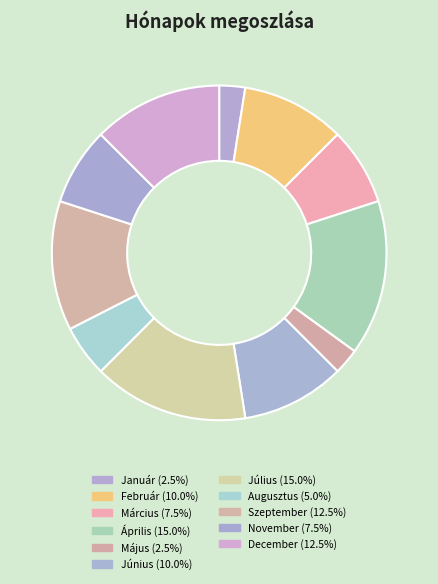

How many slices are in this pie chart?

11